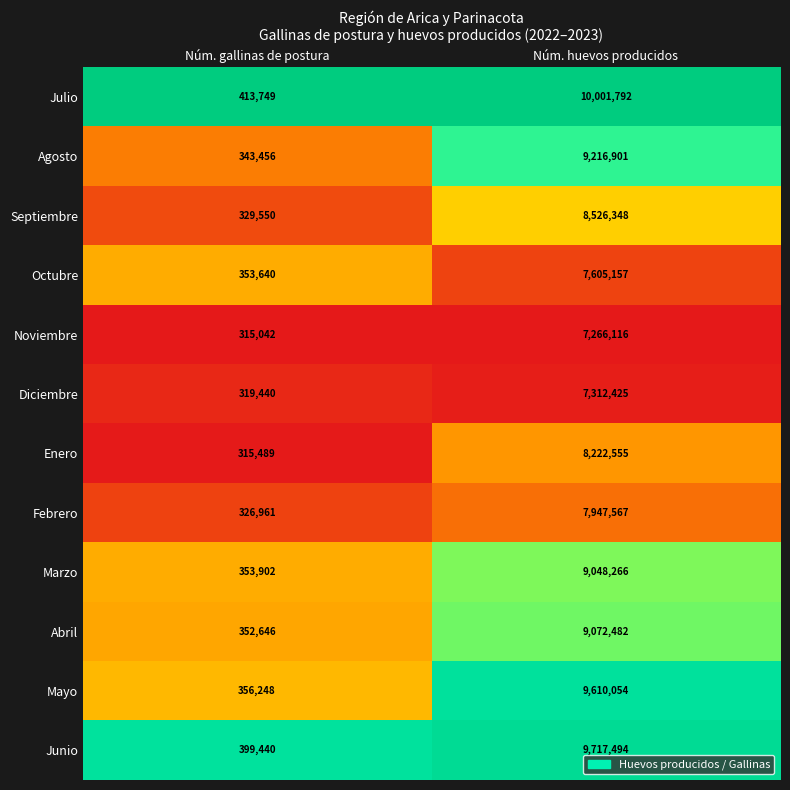

Rank the series at Núm. huevos producidos from lowest to highest value.

Noviembre, Diciembre, Octubre, Febrero, Enero, Septiembre, Marzo, Abril, Agosto, Mayo, Junio, Julio